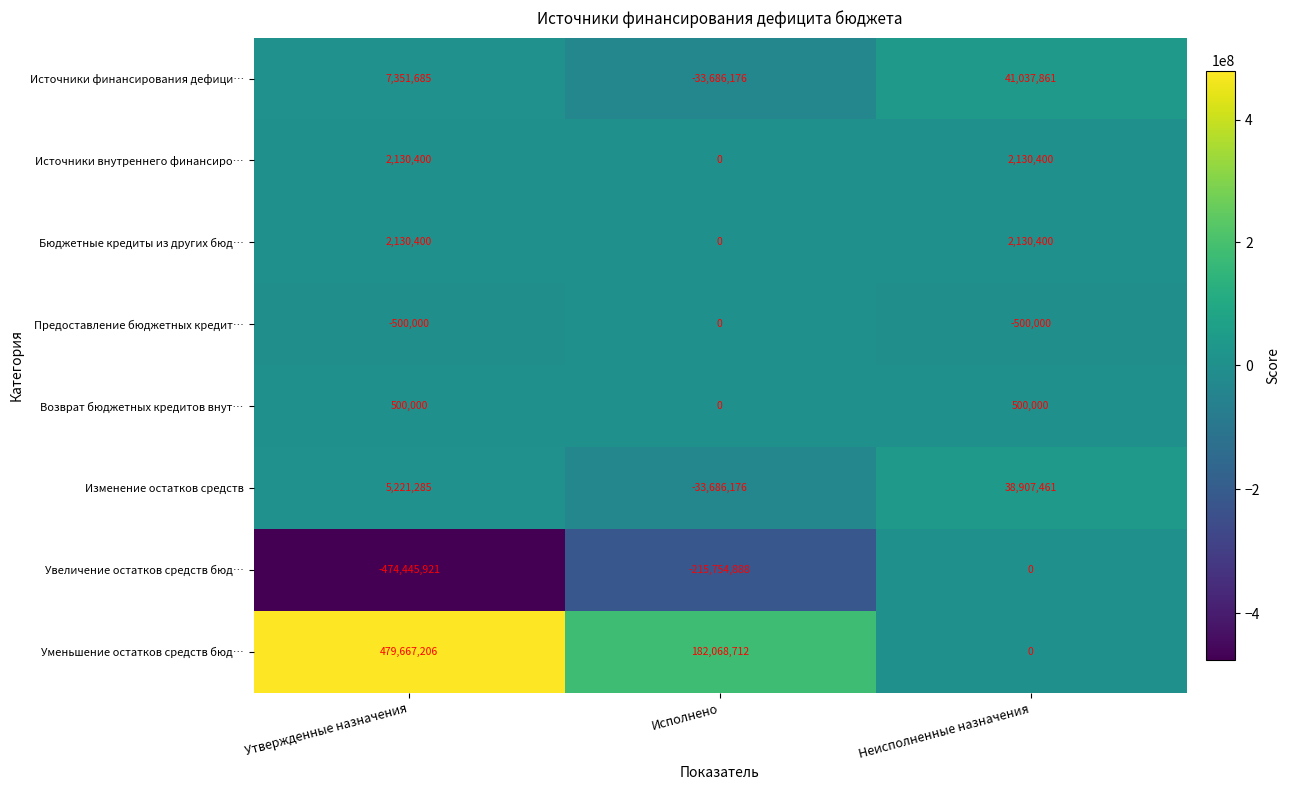

Reading right to left, list all the values displayed in this chart.

Источники финансирования дефици…: Неисполненные назначения=41037861	Исполнено=-33686176	Утвержденные назначения=7351685
Источники внутреннего финансиро…: Неисполненные назначения=2130400	Исполнено=0	Утвержденные назначения=2130400
Бюджетные кредиты из других бюд…: Неисполненные назначения=2130400	Исполнено=0	Утвержденные назначения=2130400
Предоставление бюджетных кредит…: Неисполненные назначения=-500000	Исполнено=0	Утвержденные назначения=-500000
Возврат бюджетных кредитов внут…: Неисполненные назначения=500000	Исполнено=0	Утвержденные назначения=500000
Изменение остатков средств: Неисполненные назначения=38907461	Исполнено=-33686176	Утвержденные назначения=5221285
Увеличение остатков средств бюд…: Неисполненные назначения=0	Исполнено=-215754888	Утвержденные назначения=-474445921
Уменьшение остатков средств бюд…: Неисполненные назначения=0	Исполнено=182068712	Утвержденные назначения=479667206